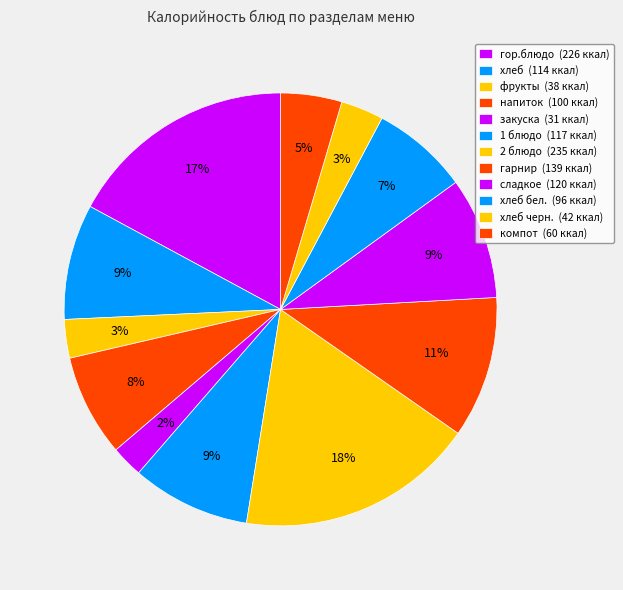

How many slices are in this pie chart?

12